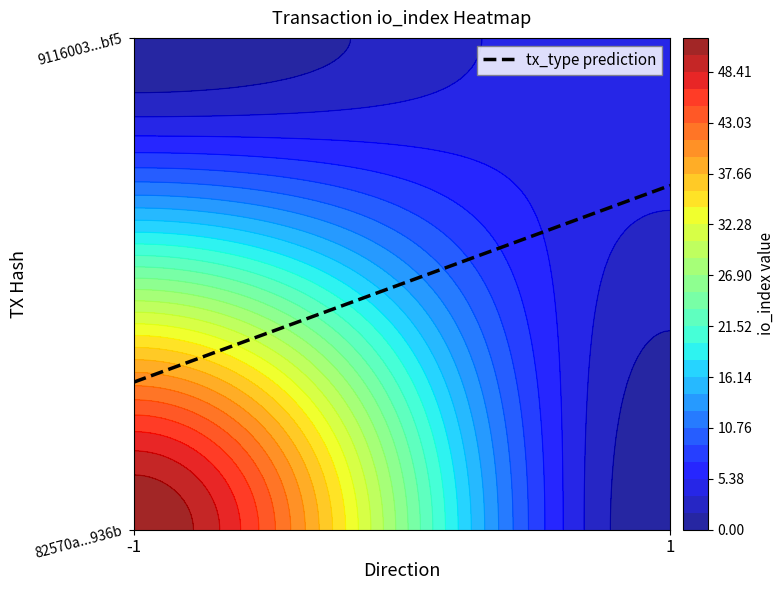

At io_index, list the series in order from largest to smallest.

82570a829d94131b51e3f3ce480739a9742936b, 9116003aa4caacbf9a7ccdf13ae2770bd873bf5